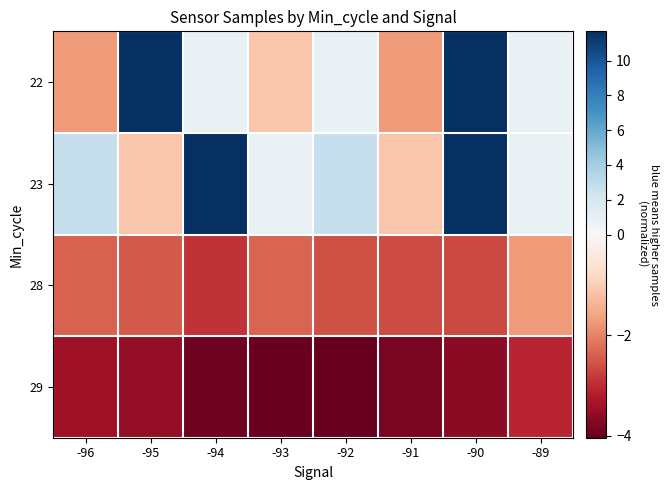

Between -96 and -95, which is larger?

-95